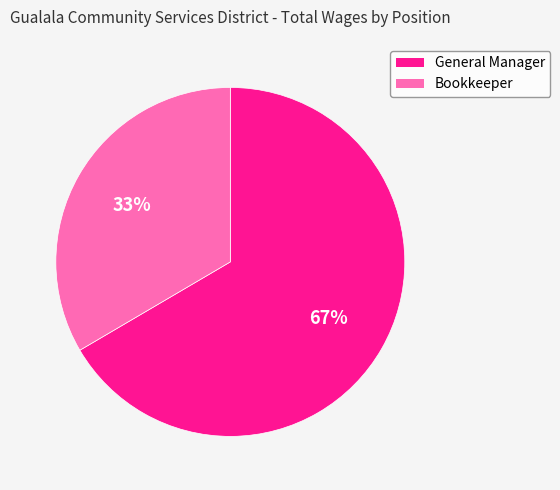

The Bookkeeper slice represents 33% of the pie. True or false?

True